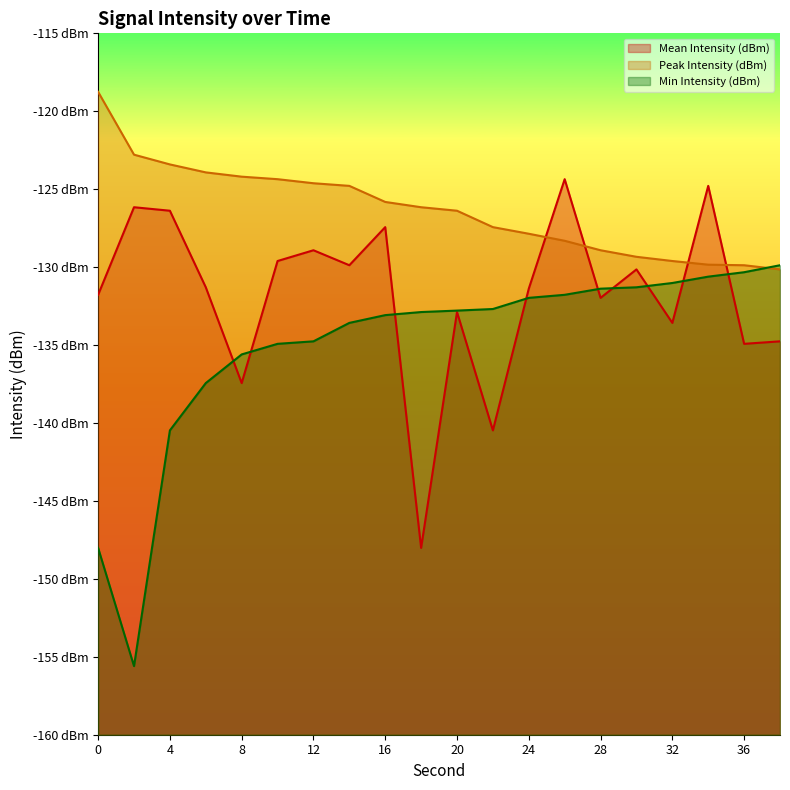

What is the value of the Mean Intensity (dBm) point at the 7th from the left?

-128.9